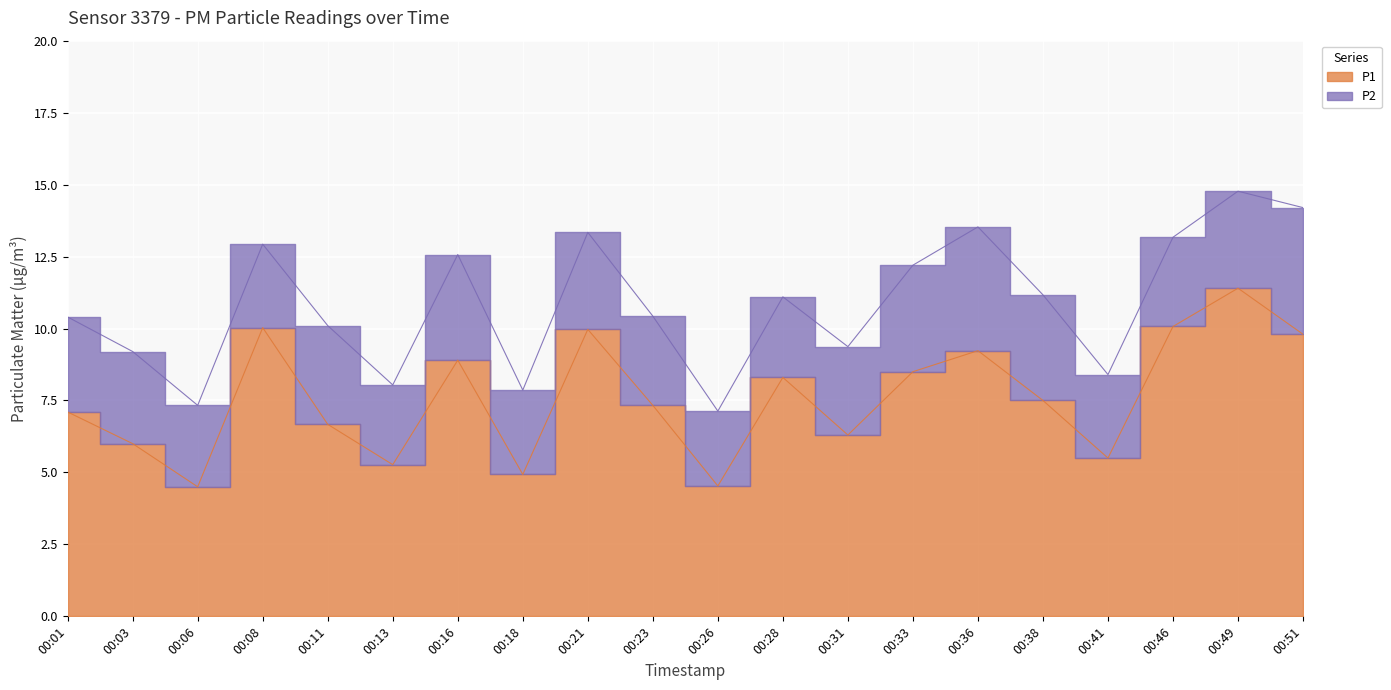

How many points are higher than both their immediate neighbors (excluding endpoints)?

6